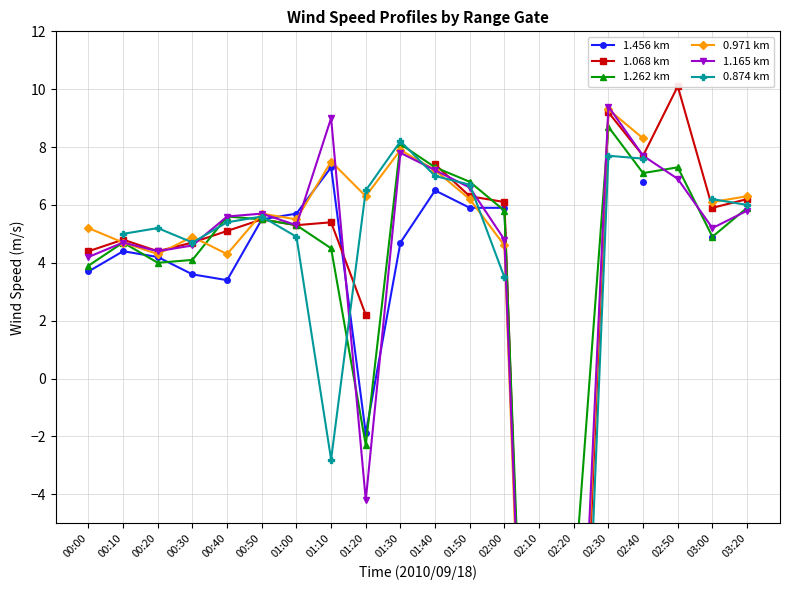

What is the maximum value for 1.456 km?

7.3